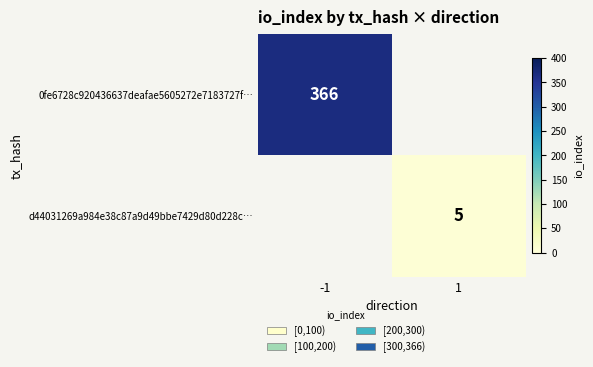

Which category has the highest value across all series?

-1